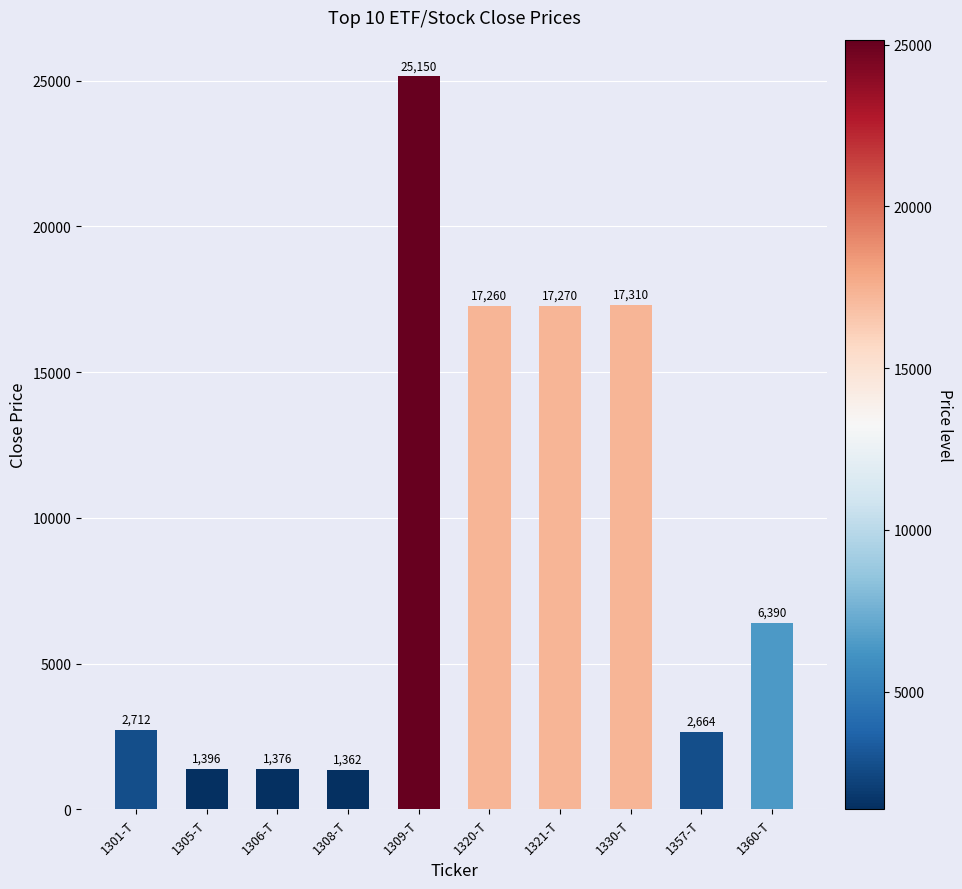

What is the difference between the maximum and minimum values?

23788